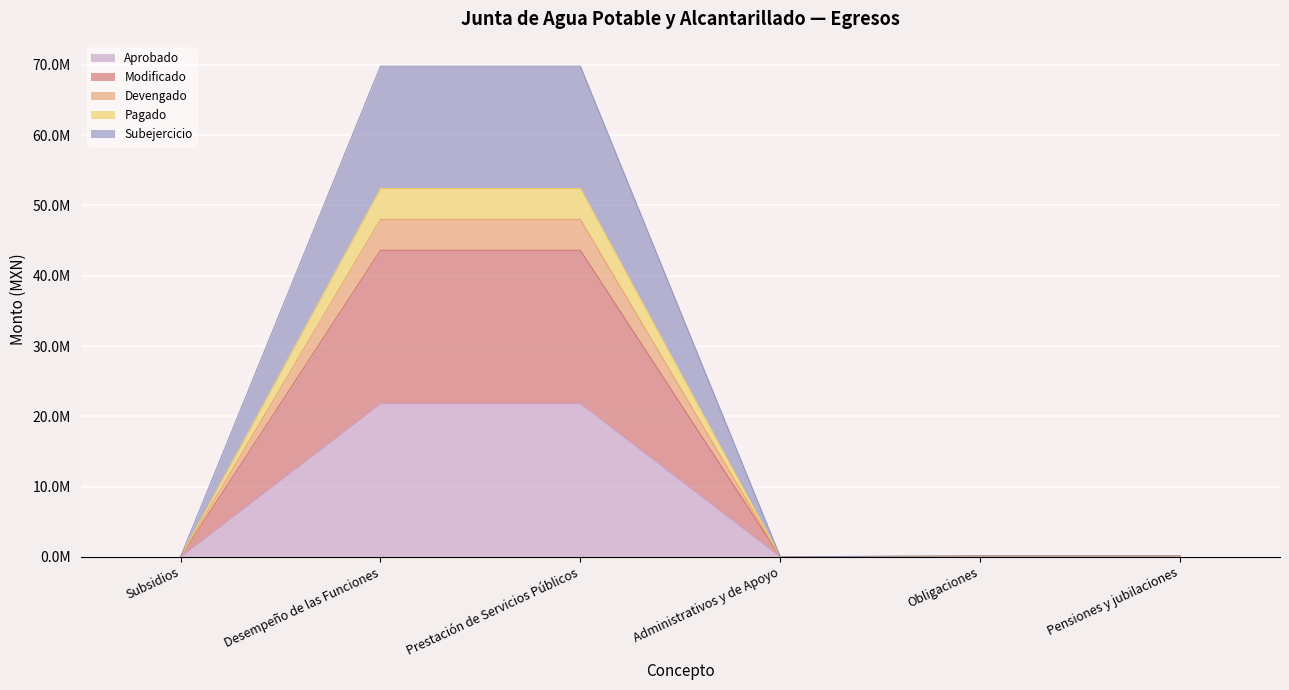

Reading right to left, transcribe all the data shown in this chart.

Aprobado: Pensiones y jubilaciones=43757.2	Obligaciones=43757.2	Administrativos y de Apoyo=0.0	Prestación de Servicios Públicos=21807152.7	Desempeño de las Funciones=21807152.7	Subsidios=0.0
Modificado: Pensiones y jubilaciones=87514.4	Obligaciones=87514.4	Administrativos y de Apoyo=0.0	Prestación de Servicios Públicos=43614305.3	Desempeño de las Funciones=43614305.3	Subsidios=0.0
Devengado: Pensiones y jubilaciones=107656.1	Obligaciones=107656.1	Administrativos y de Apoyo=0.0	Prestación de Servicios Públicos=52417193.7	Desempeño de las Funciones=52417193.7	Subsidios=0.0
Pagado: Pensiones y jubilaciones=97585.2	Obligaciones=97585.2	Administrativos y de Apoyo=0.0	Prestación de Servicios Públicos=48015749.5	Desempeño de las Funciones=48015749.5	Subsidios=0.0
Subejercicio: Pensiones y jubilaciones=141342.4	Obligaciones=141342.4	Administrativos y de Apoyo=0.0	Prestación de Servicios Públicos=69822902.2	Desempeño de las Funciones=69822902.2	Subsidios=0.0